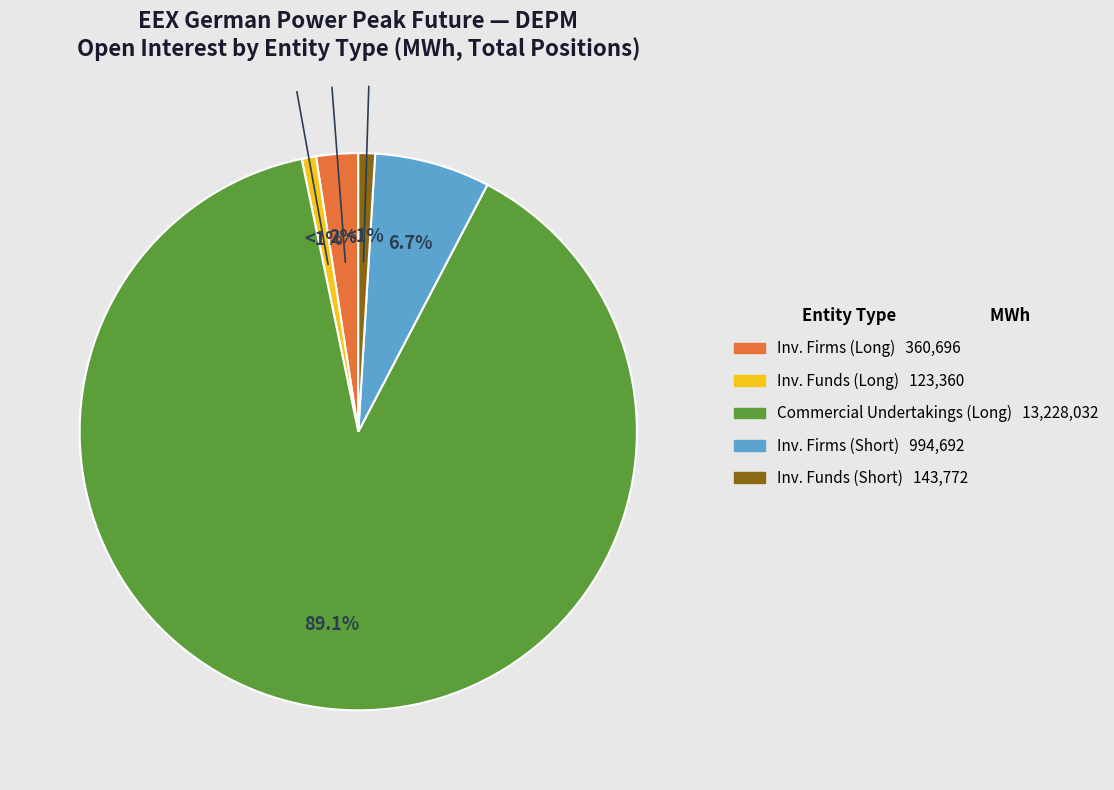

Is there a majority slice in this chart?

Yes